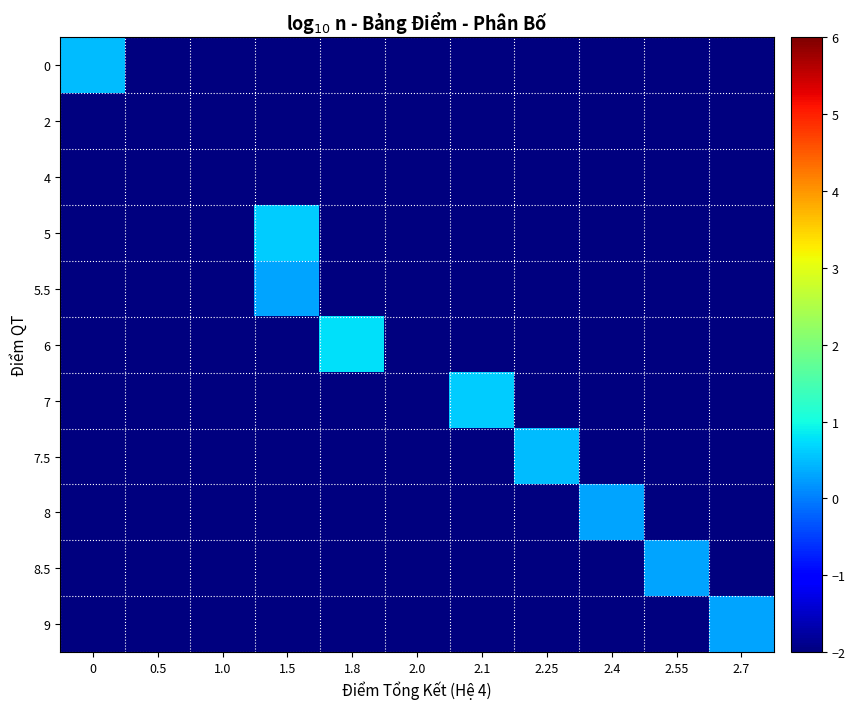

Which series changed the most between 1.5 and 1.8?

6